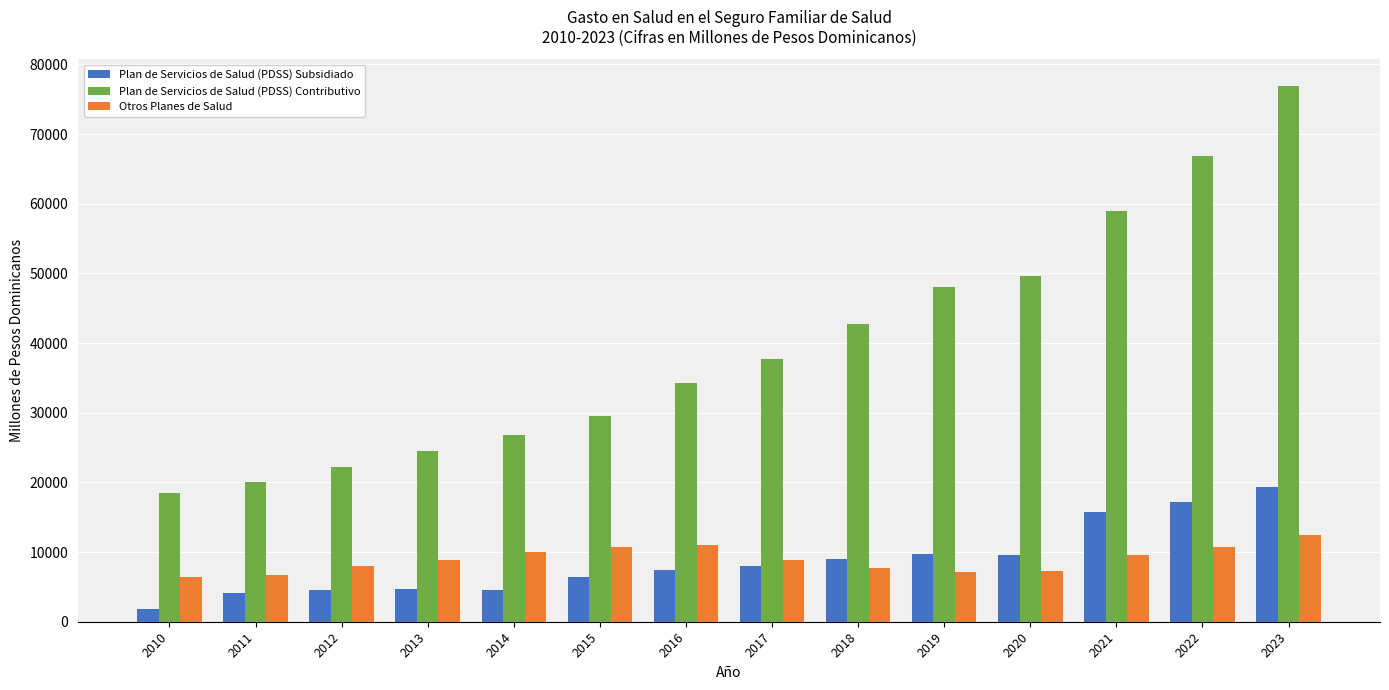

Which series has the largest total across all categories?

Plan de Servicios de Salud (PDSS) Contributivo